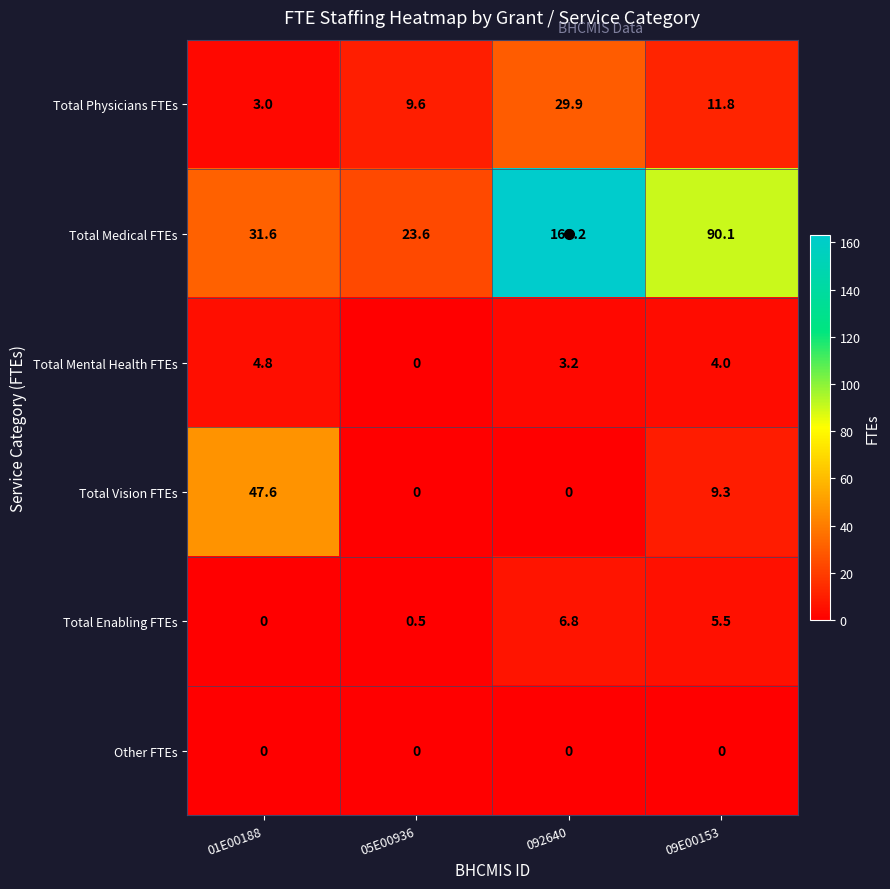

Which series has the widest spread of values?

Total Medical FTEs